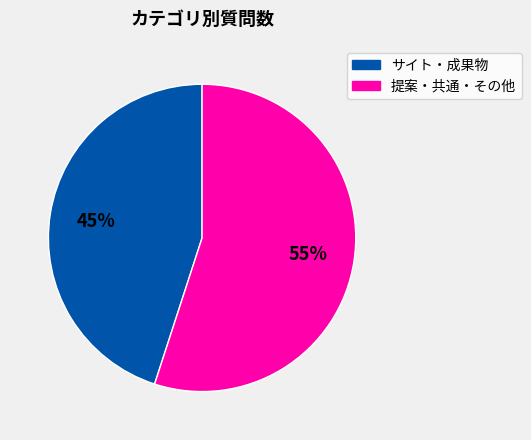

To the nearest percent, what is the difference between the largest and smallest slice percentages?

10%